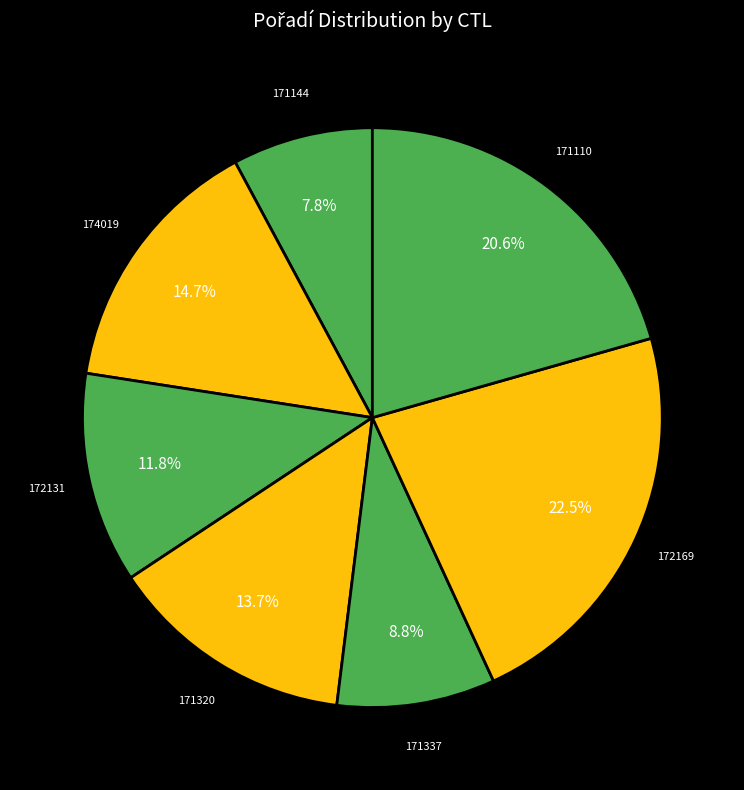

To the nearest percent, what percentage of the pie is 172131?

12%